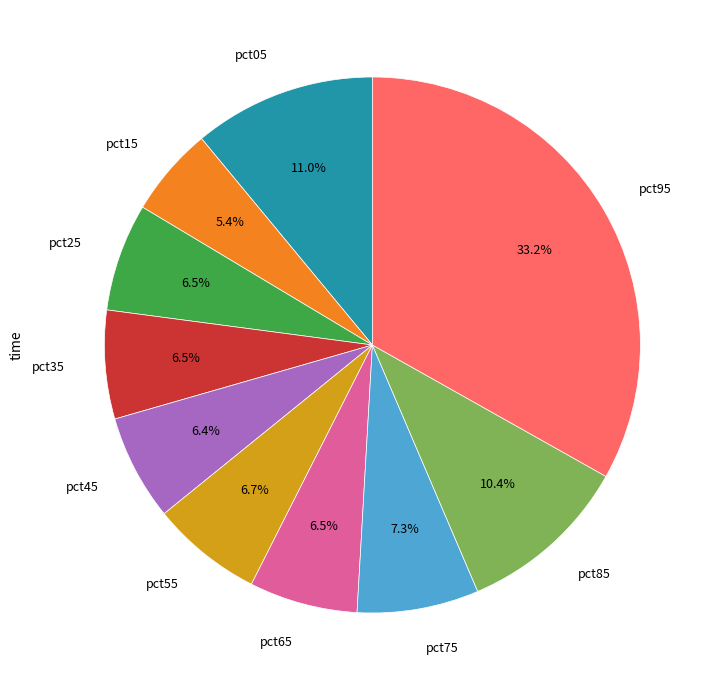

Is there a majority slice in this chart?

No